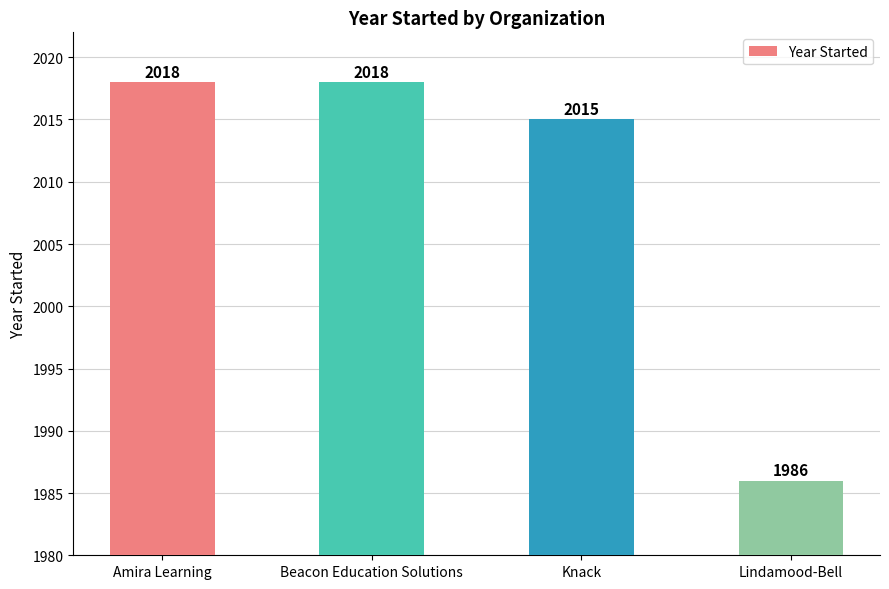

The chart shows a value of 2018 at Amira Learning. True or false?

True